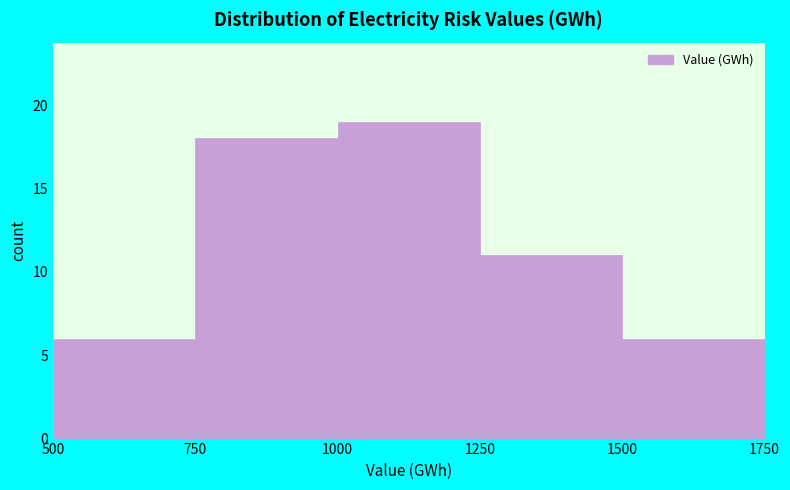

How tall is the bar that spans 500 to 750 on the x-axis? The values are not printed on the chart, so give them approximately, as read against the axis.

6